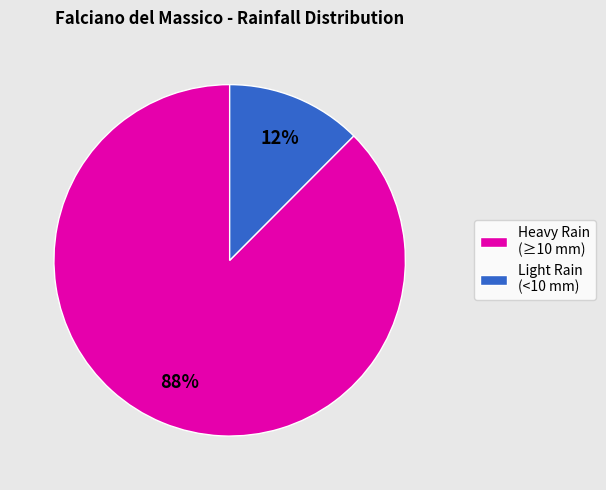

Count the number of slices in the pie.

2